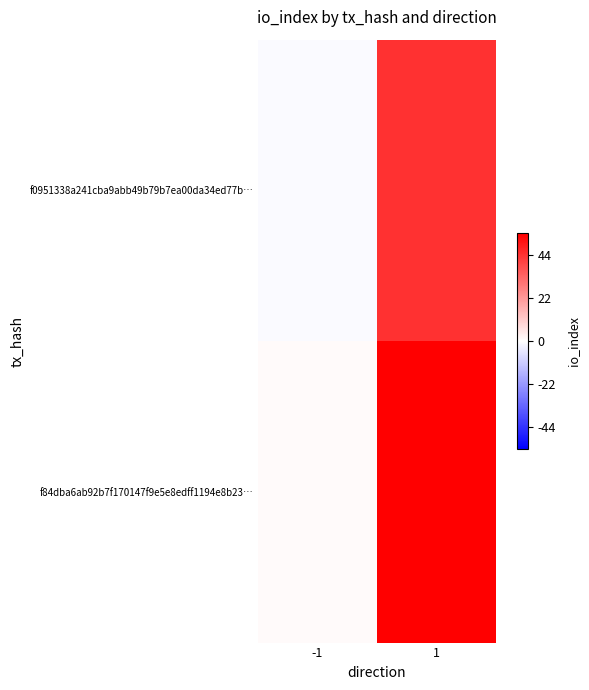

Rank the series at 1 from highest to lowest value.

f84dba6ab92b7f170147f9e5e8edff1194e8b23…, f0951338a241cba9abb49b79b7ea00da34ed77b…